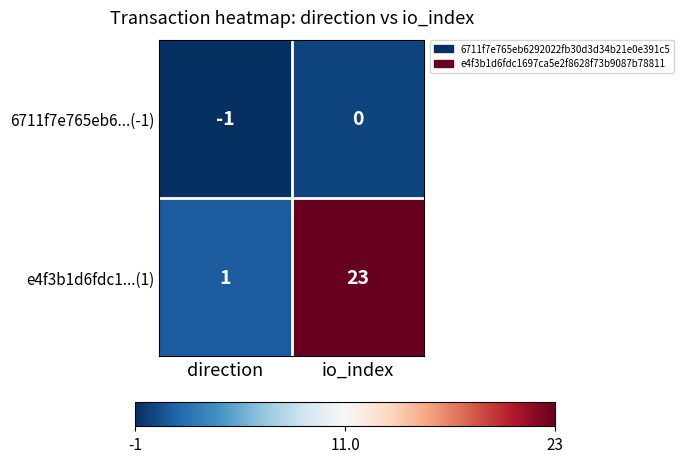

Reading left to right, transcribe all the data shown in this chart.

6711f7e765eb6...(-1): direction=-1	io_index=0
e4f3b1d6fdc1...(1): direction=1	io_index=23